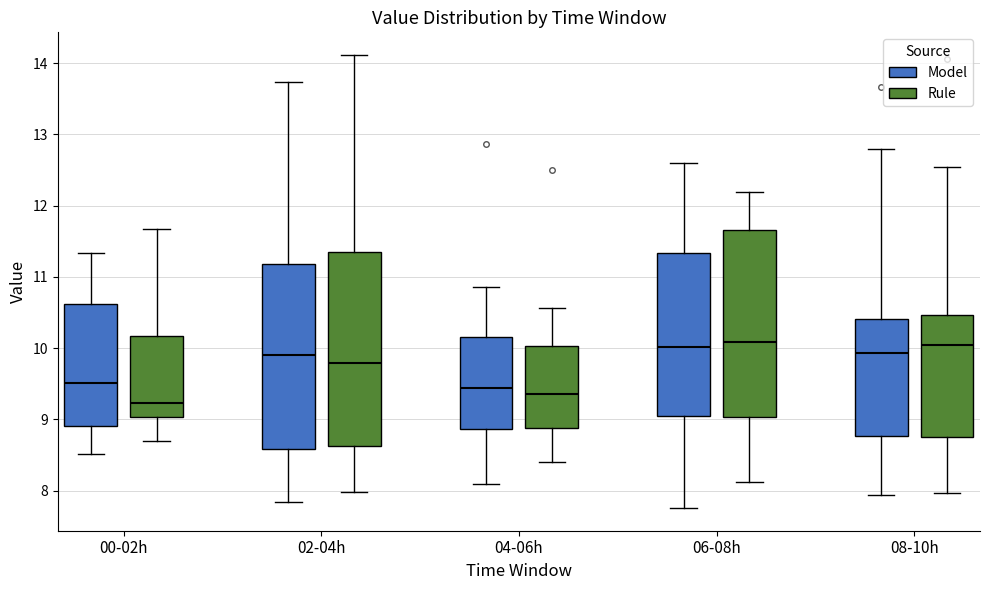

Reading left to right, transcribe this box plot: for each box, give where its median line is, the range the box spans, and where its two whiskers end, as read against the y-axis. The values are not printed on the chart, so give them approximately, as read against the axis.

00-02h (Model): median 9.5, box 8.9 to 10.6, whiskers 8.5 to 11.3
00-02h (Rule): median 9.2, box 9.0 to 10.2, whiskers 8.7 to 11.7
02-04h (Model): median 9.9, box 8.6 to 11.2, whiskers 7.8 to 13.7
02-04h (Rule): median 9.8, box 8.6 to 11.3, whiskers 8.0 to 14.1
04-06h (Model): median 9.4, box 8.9 to 10.2, whiskers 8.1 to 10.9
04-06h (Rule): median 9.4, box 8.9 to 10.0, whiskers 8.4 to 10.6
06-08h (Model): median 10.0, box 9.1 to 11.3, whiskers 7.8 to 12.6
06-08h (Rule): median 10.1, box 9.0 to 11.7, whiskers 8.1 to 12.2
08-10h (Model): median 9.9, box 8.8 to 10.4, whiskers 7.9 to 12.8
08-10h (Rule): median 10.0, box 8.8 to 10.5, whiskers 8.0 to 12.5